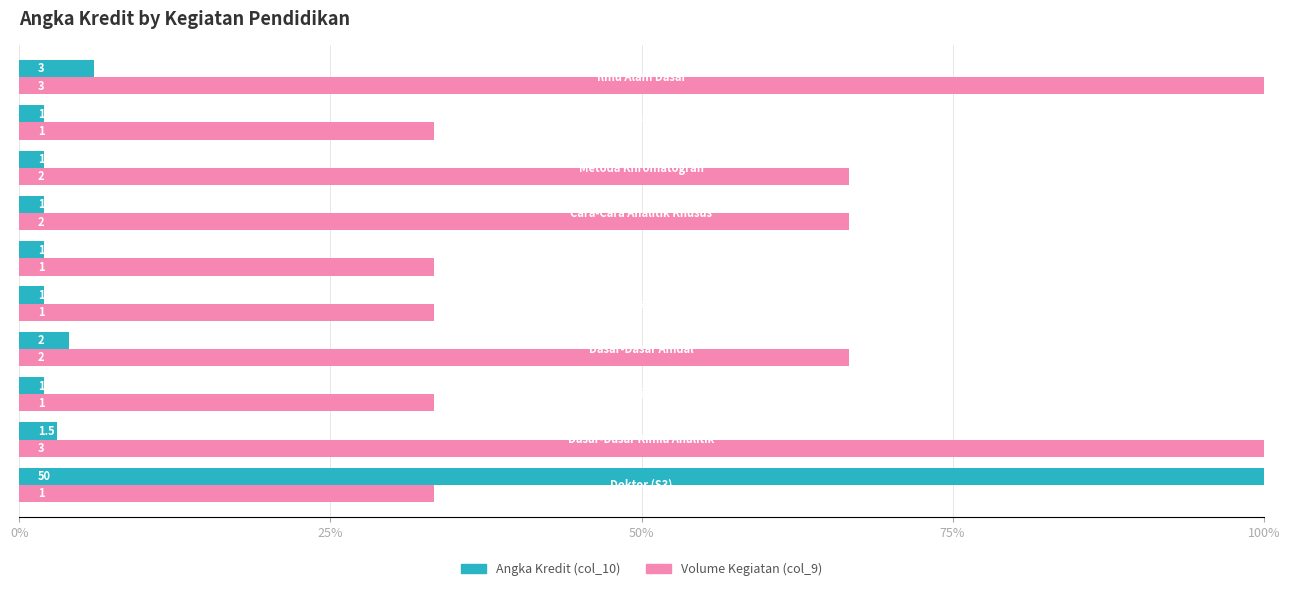

What are all the series names shown in the legend?

Angka Kredit (col_10), Volume Kegiatan (col_9)